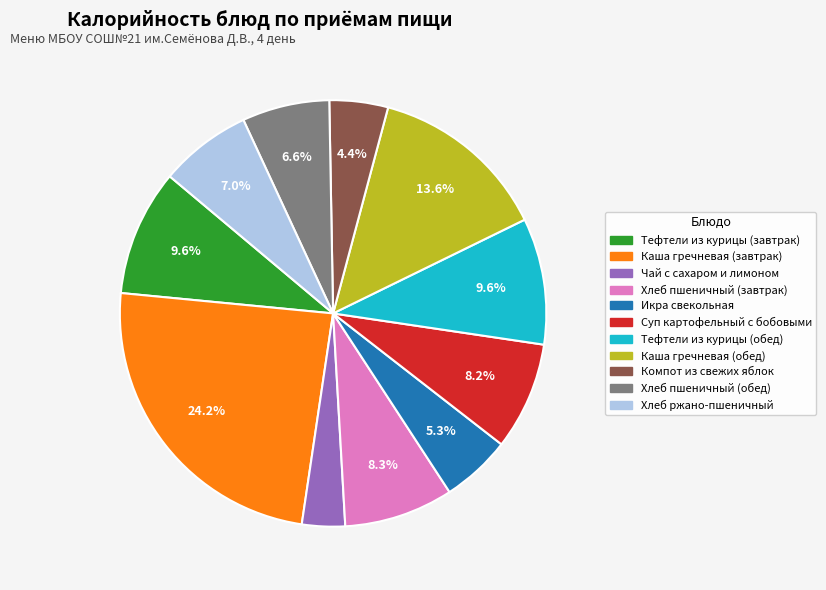

Count the number of slices in the pie.

11